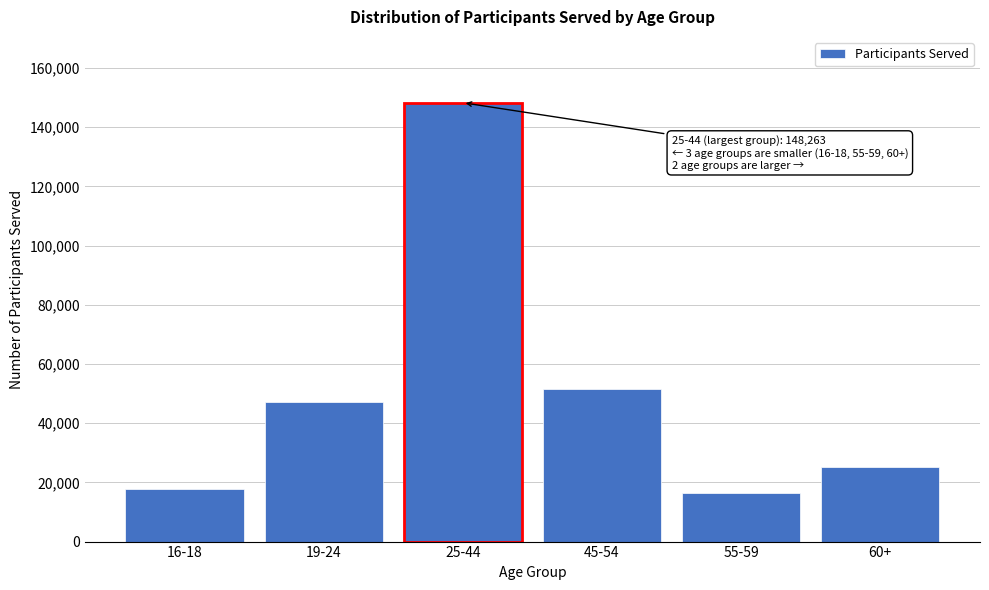

Reading right to left, what are all the values shown in this chart?

25278	16553	51595	148263	47318	17884